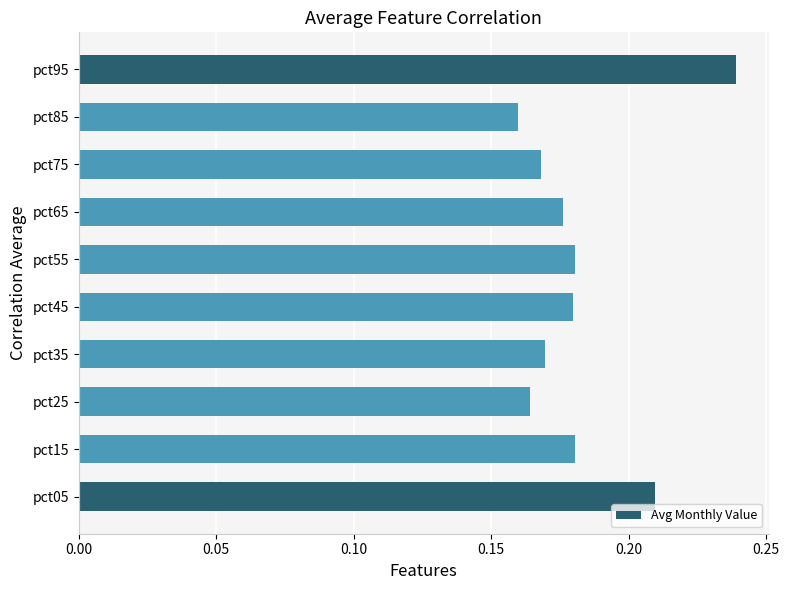

The chart shows a value of 0.0 at pct85. True or false?

False